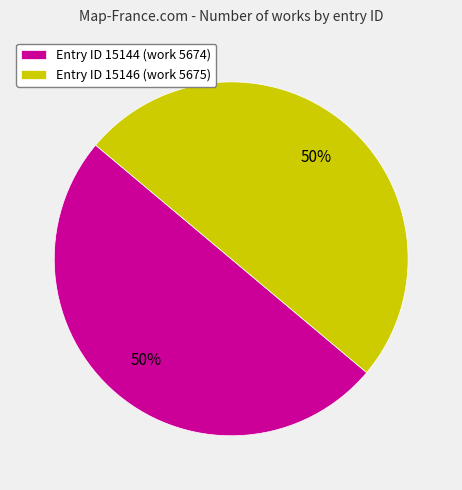

What percentage is the Entry ID 15146 (work 5675) slice, to the nearest percent?

50%